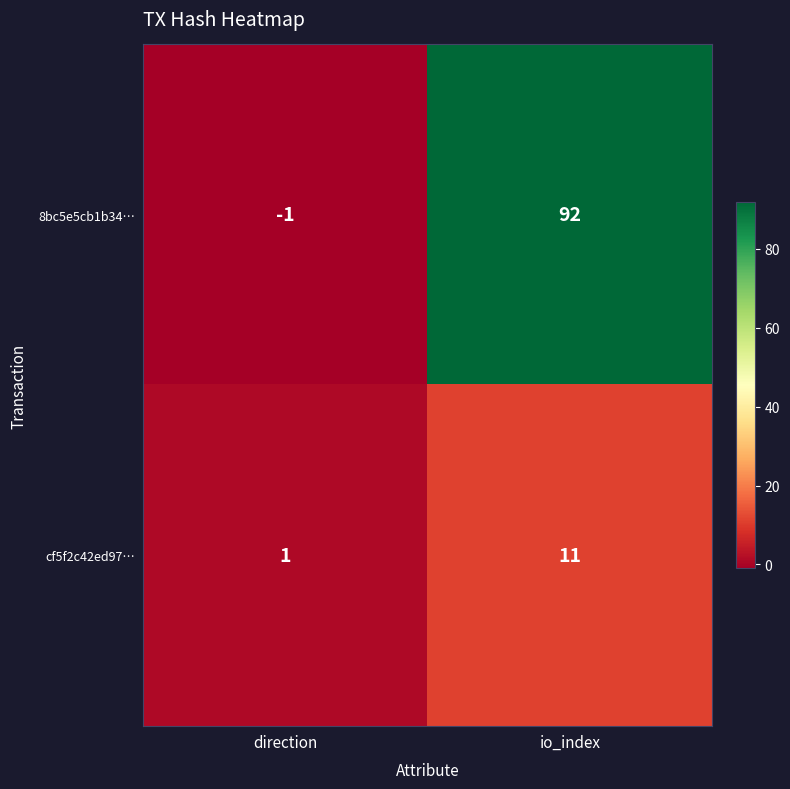

What is the sum of all cf5f2c42ed97… values?

12